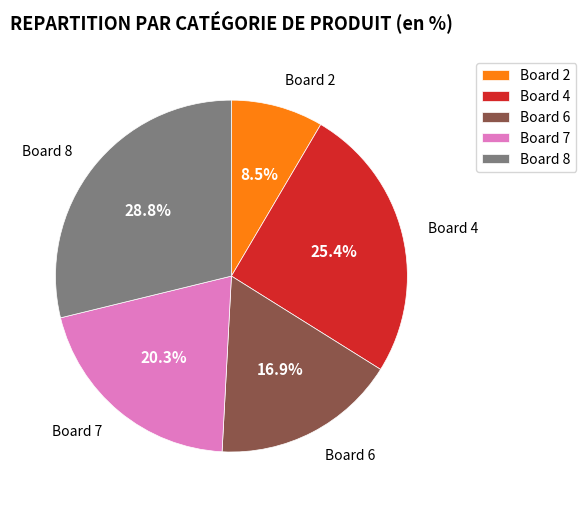

To the nearest percent, what percentage of the pie is Board 6?

17%